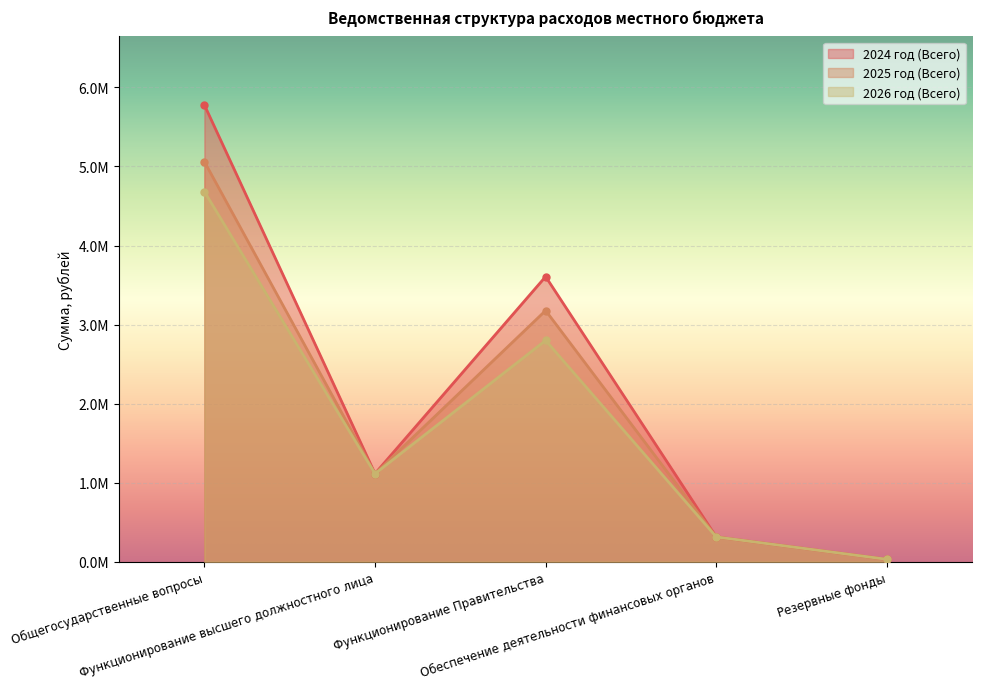

Where is the first local maximum for 2026 год (Всего)?

Функционирование Правительства